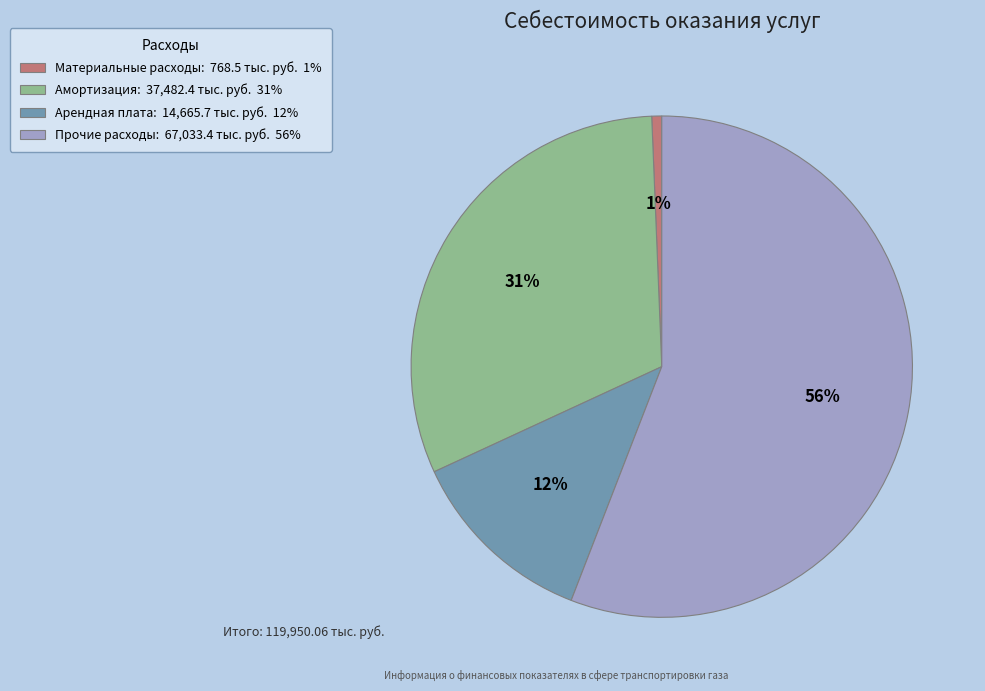

How many segments does this pie chart have?

4